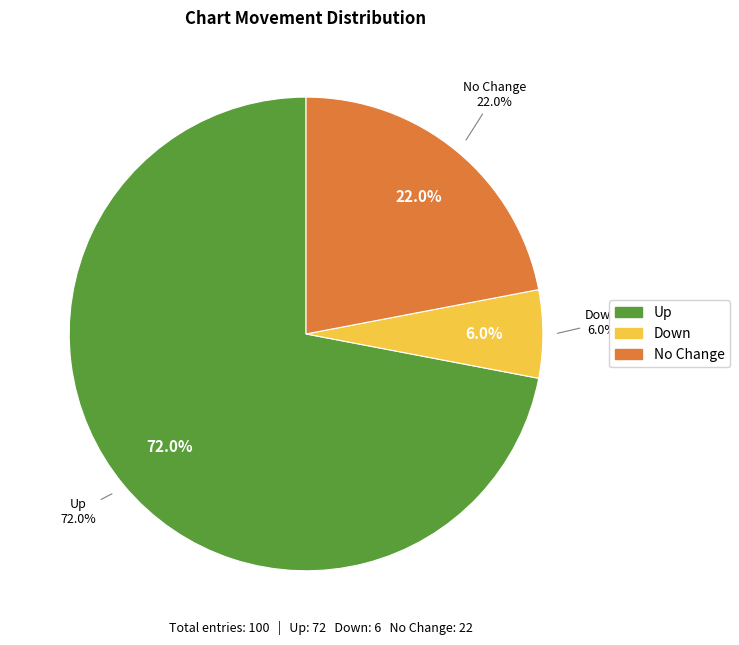

Which category has the smallest portion of the pie?

down